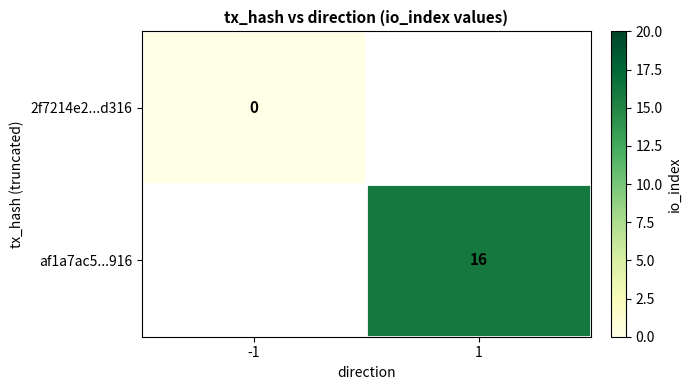

At how many categories does at least one series exceed 2?

1